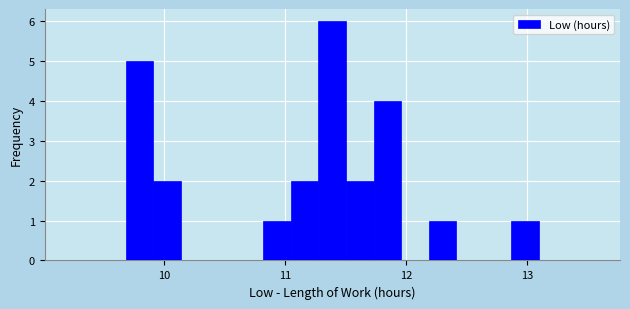

Read against the x-axis, roughly where is the centre of the tallest bar?

11.4